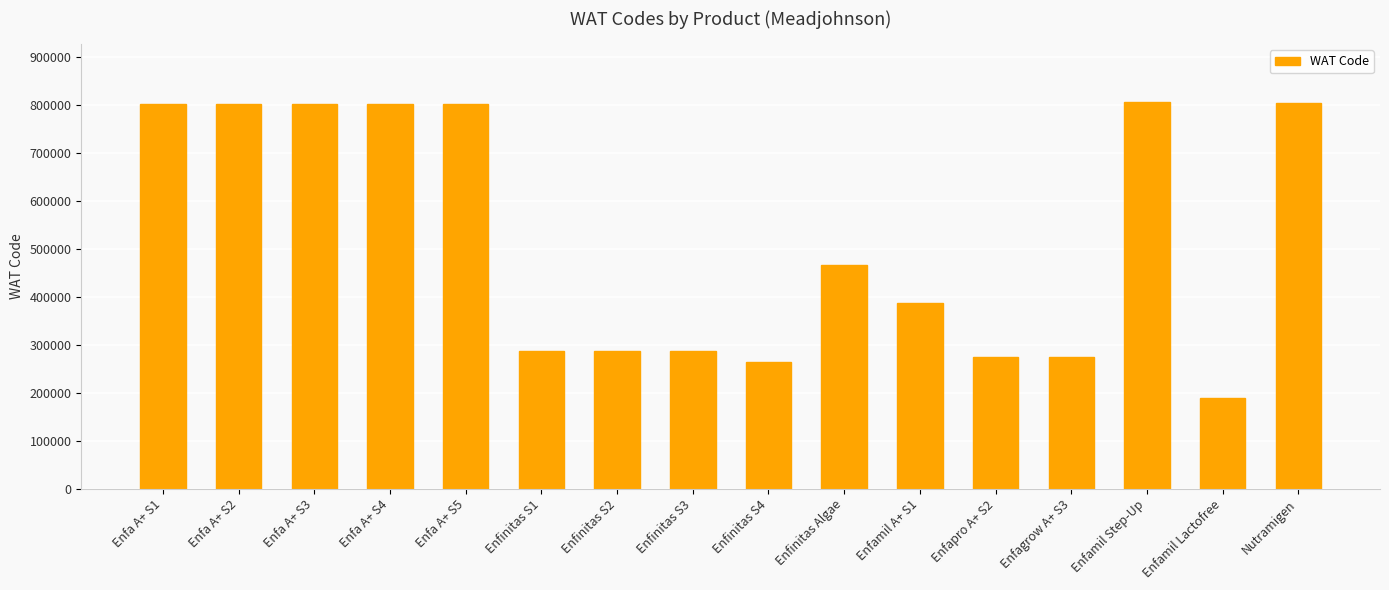

What is the difference between the maximum and minimum values?

617095